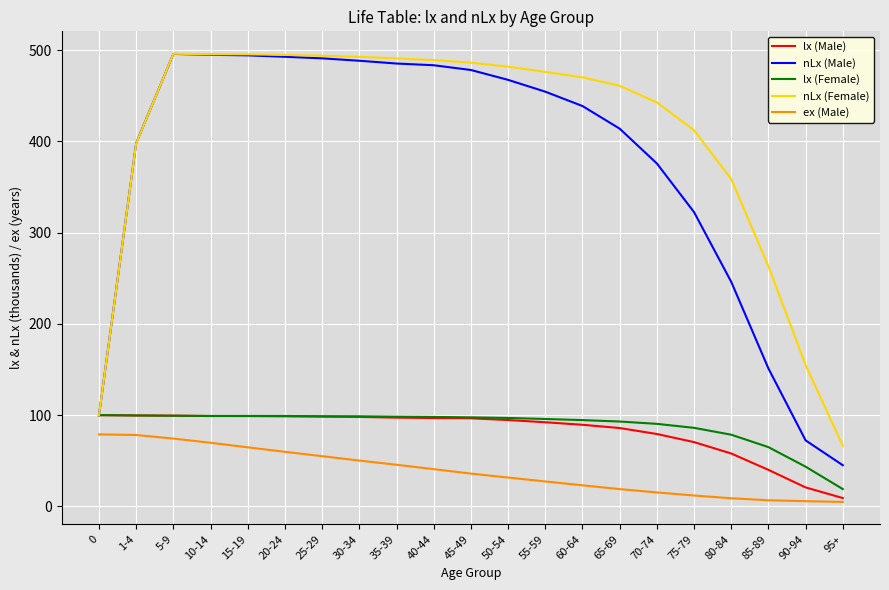

Is it true that ex (Male) equals 69.7 at 10-14?

True